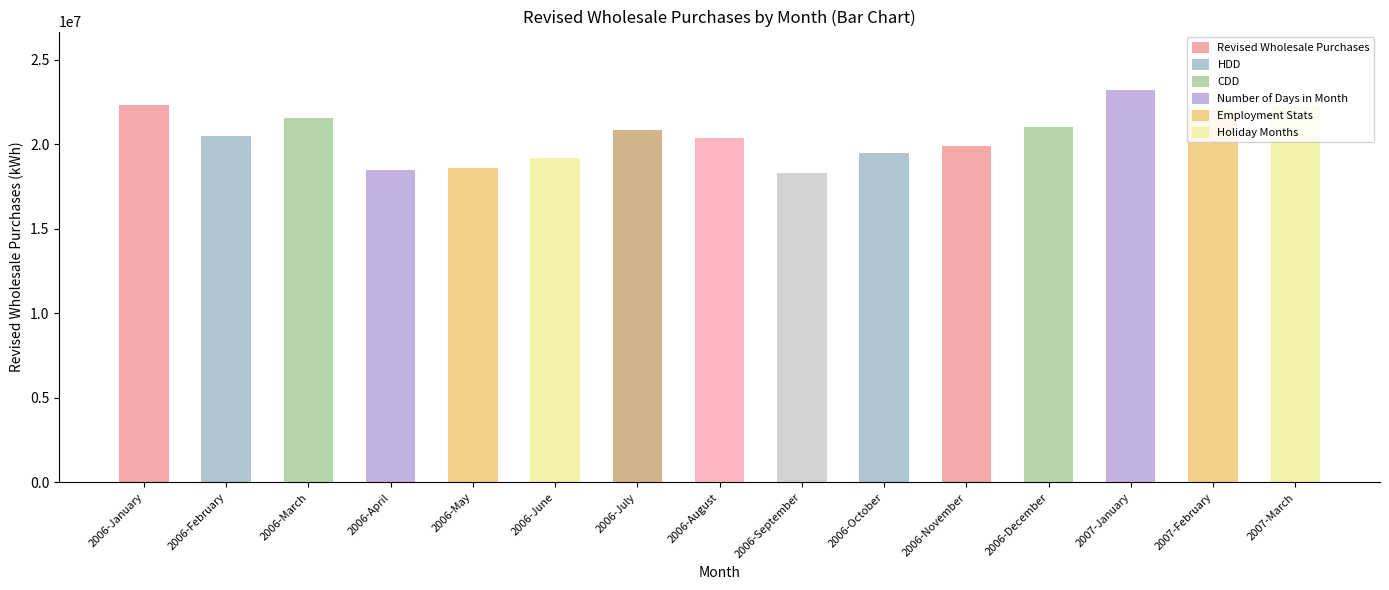

What is the difference between the maximum and minimum values?

4876267